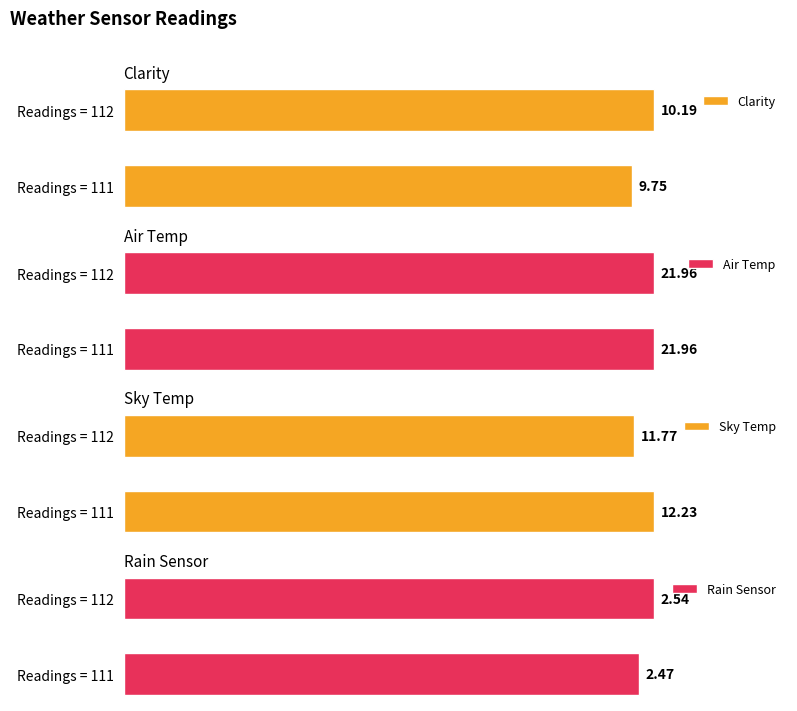

What is the value of the Air Temp bar at the 2nd from the left?

22.0